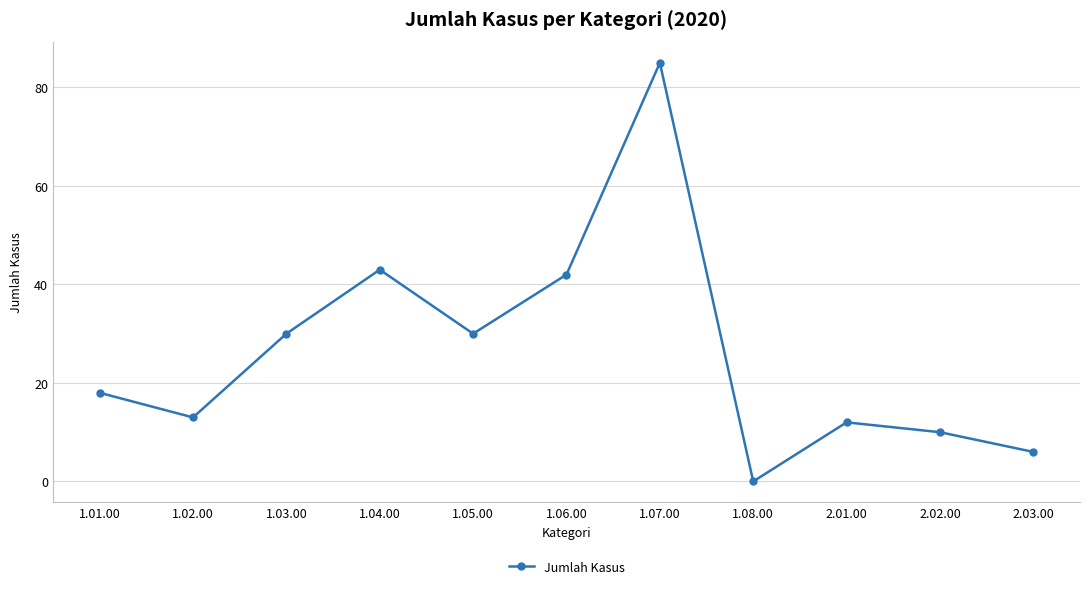

Between 1.04.00 and 1.08.00, which is larger?

1.04.00